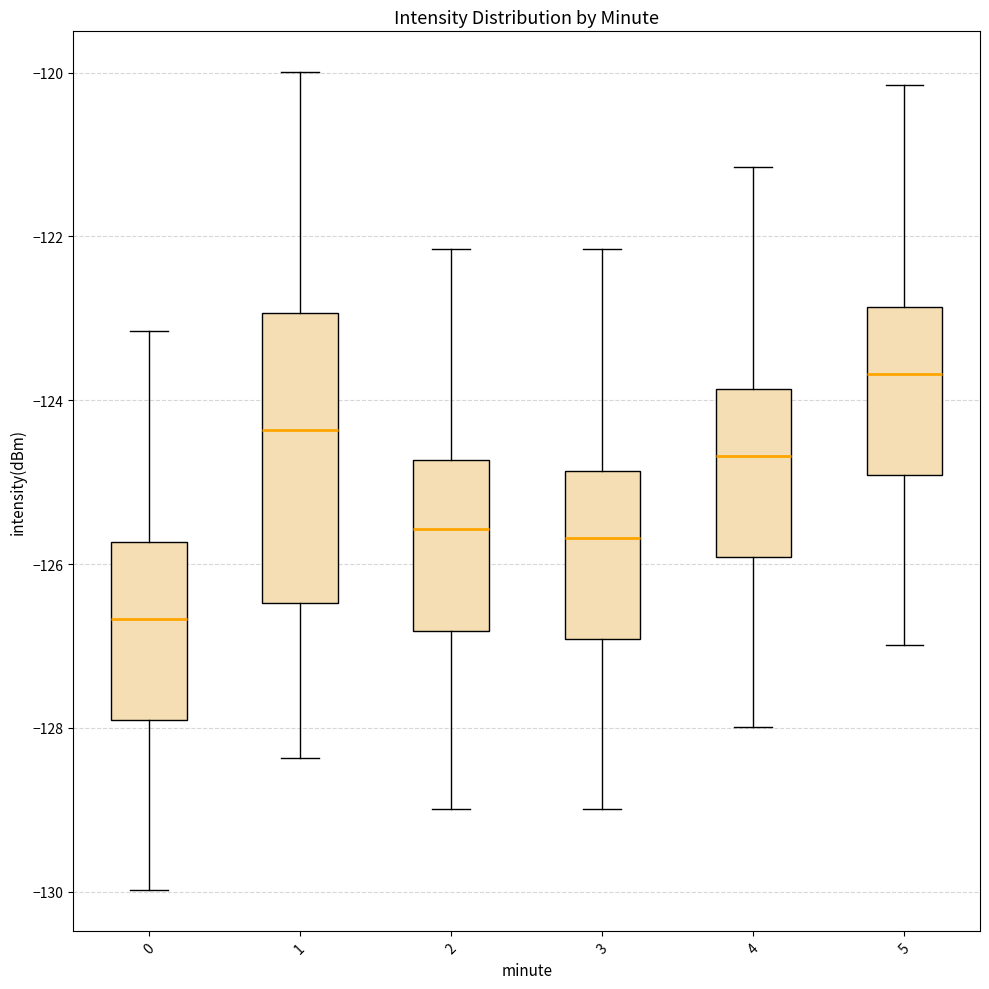

Reading left to right, transcribe this box plot: for each box, give where its median line is, the range the box spans, and where its two whiskers end, as read against the y-axis. The values are not printed on the chart, so give them approximately, as read against the axis.

0: median -126.6, box -128.0 to -125.8, whiskers -130.0 to -123.2
1: median -124.4, box -126.4 to -123.0, whiskers -128.4 to -120.0
2: median -125.6, box -126.8 to -124.8, whiskers -129.0 to -122.2
3: median -125.6, box -127.0 to -124.8, whiskers -129.0 to -122.2
4: median -124.6, box -126.0 to -123.8, whiskers -128.0 to -121.2
5: median -123.6, box -125.0 to -122.8, whiskers -127.0 to -120.2